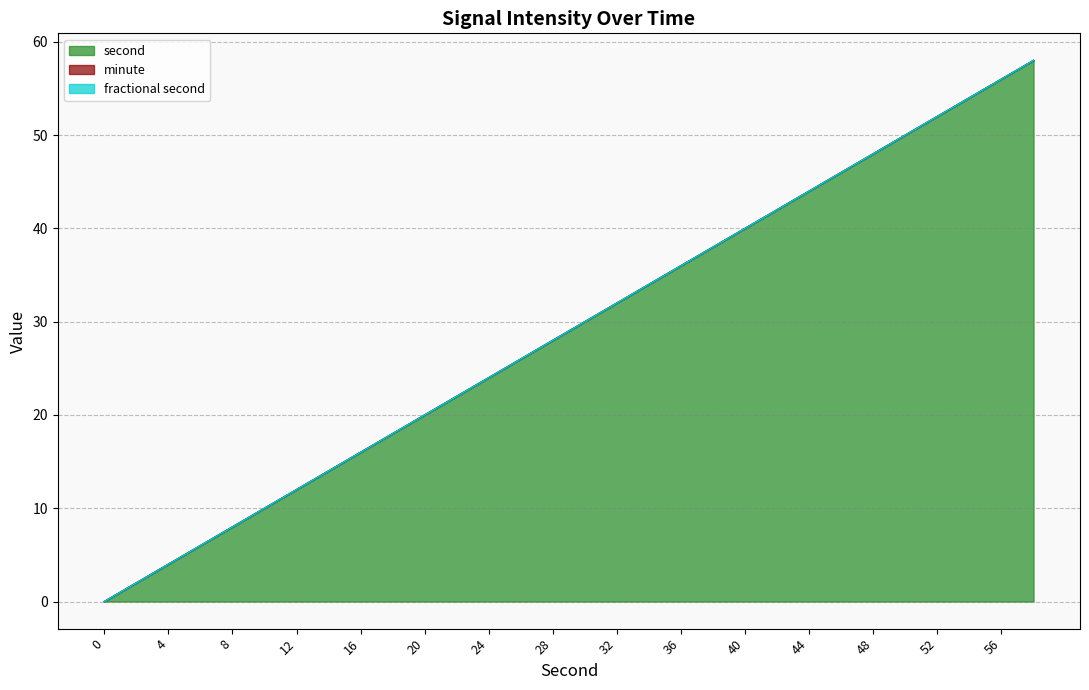

True or false: minute and fractional second cross at least once.

False